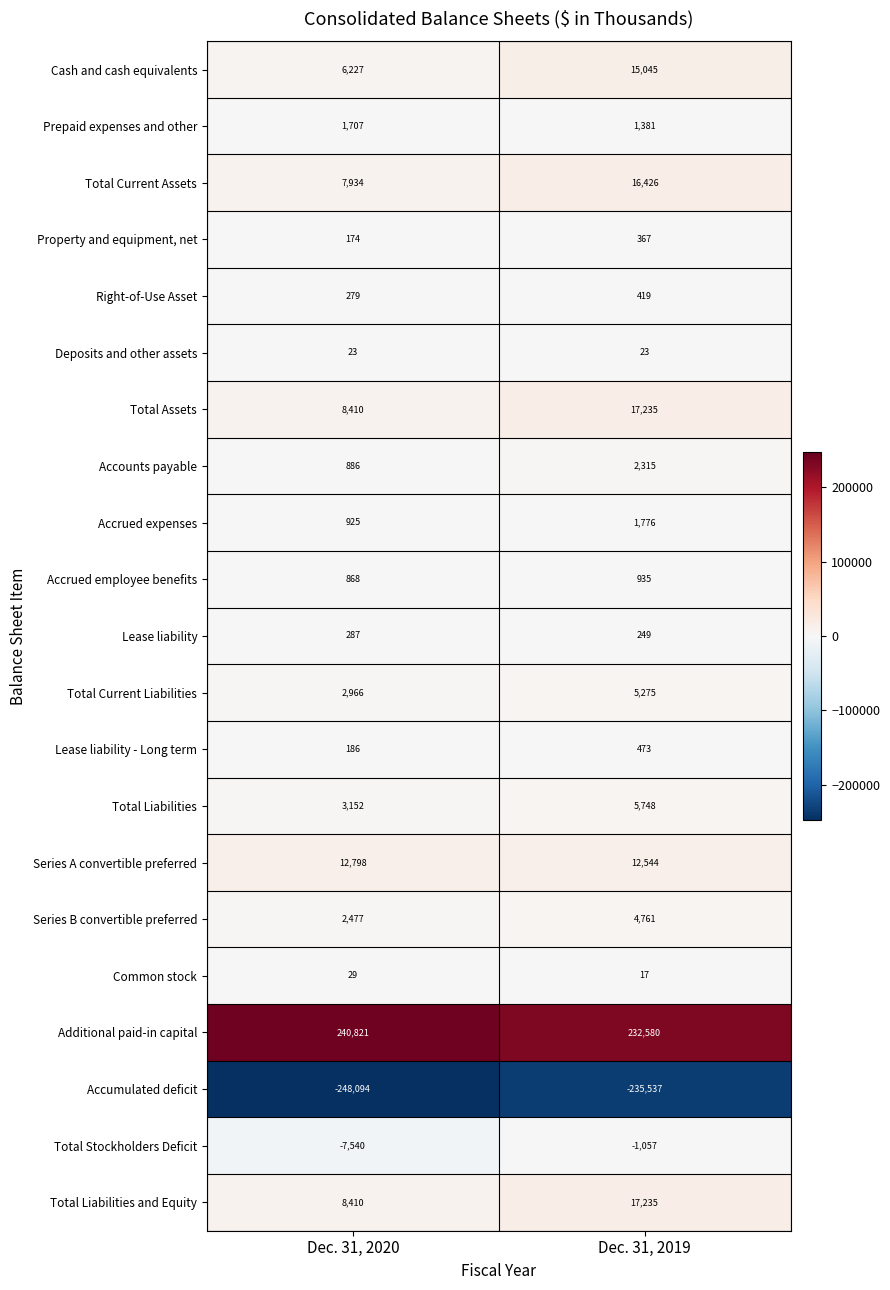

Which category has the highest value in the Total Liabilities and Equity series?

Dec. 31, 2019